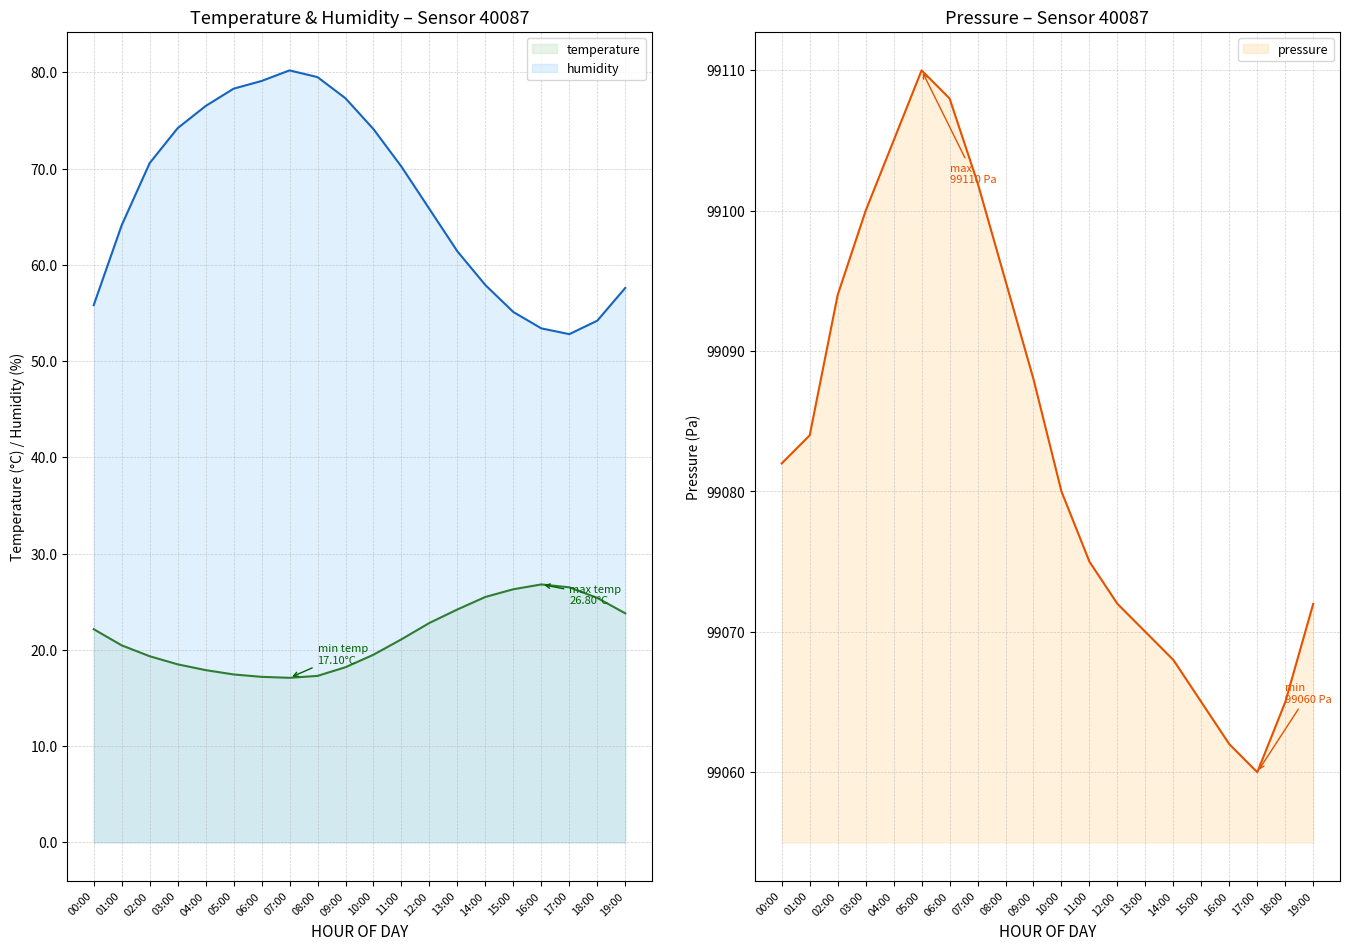

What is the difference between the humidity values at 05:00 and 15:00?

23.2